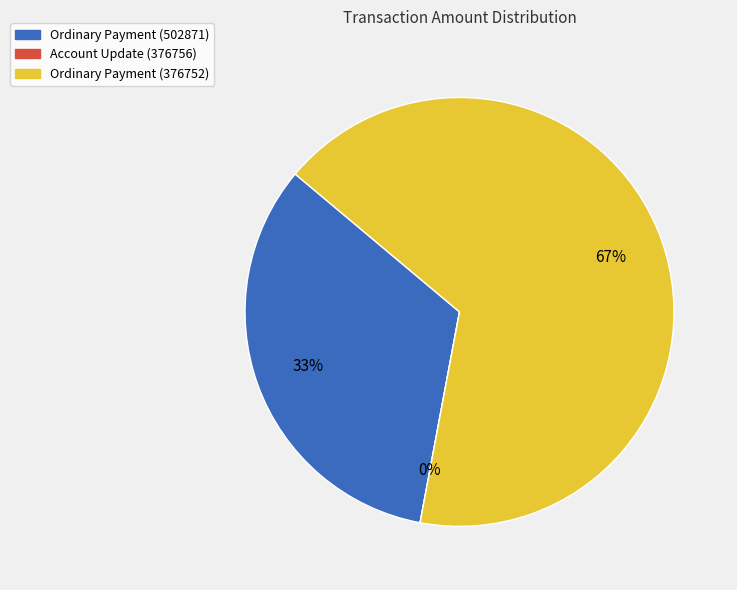

Is the sum of Ordinary Payment (376752) and Account Update (376756) greater than half?

Yes